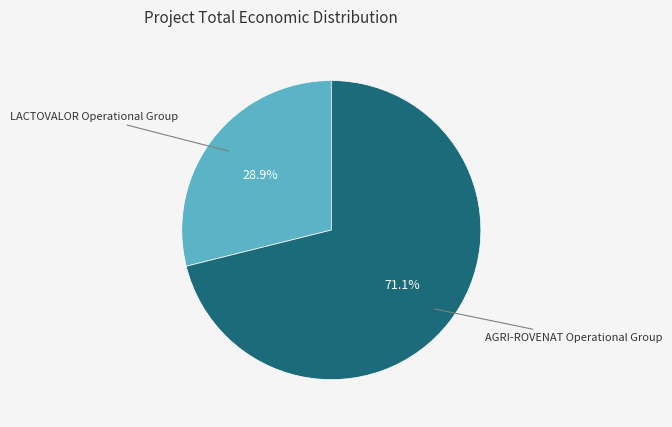

To the nearest percent, what is the average slice percentage?

50%